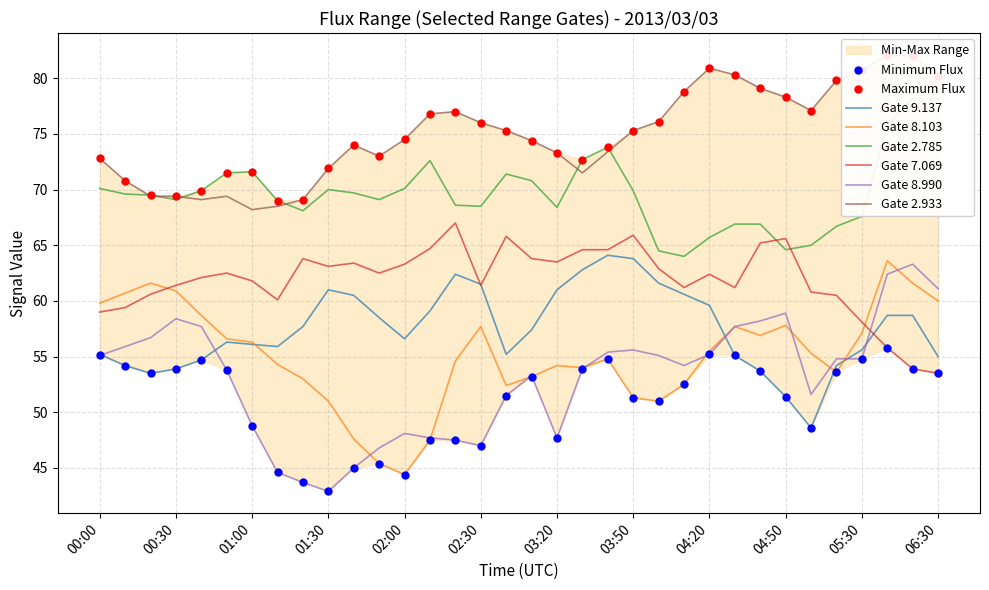

Which series has the widest spread of Y values?

8.990